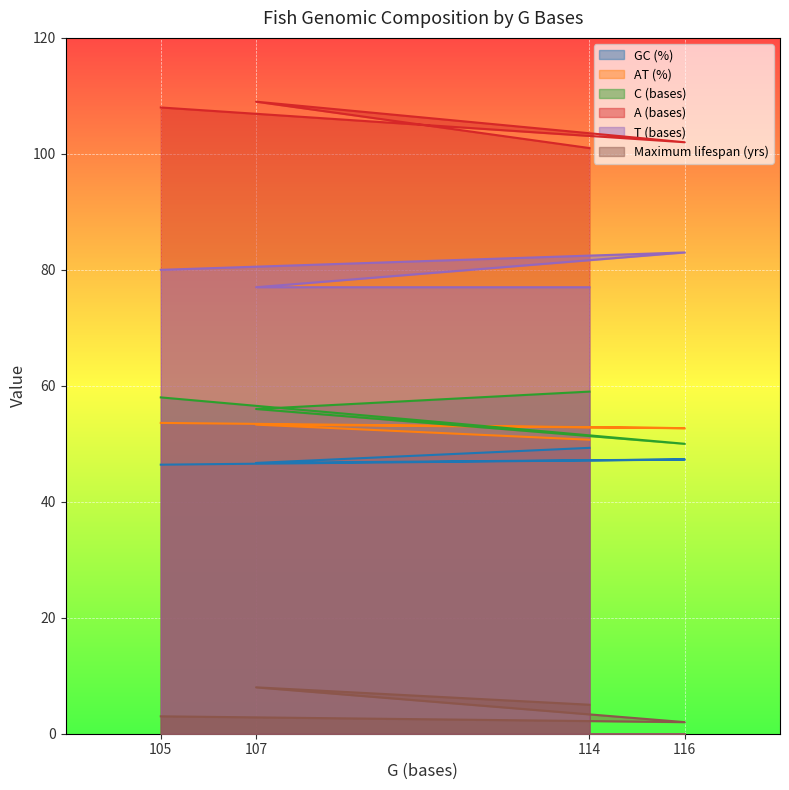

The value of T (bases) at 116 is 83.0. True or false?

True